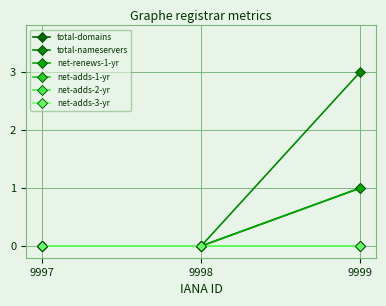

Does the chart have visible grid lines?

Yes